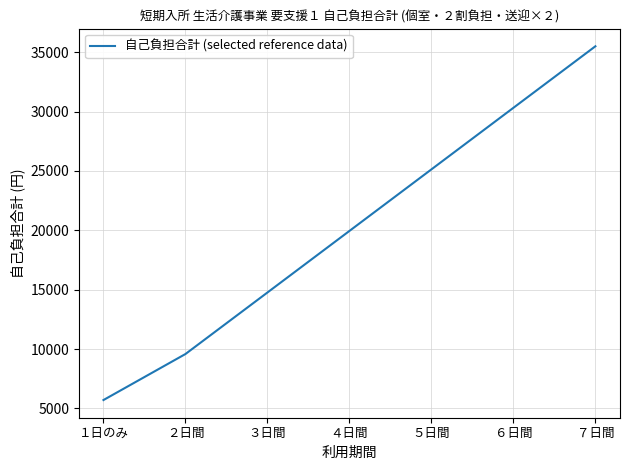

Is this an area chart (filled region under the line)?

No